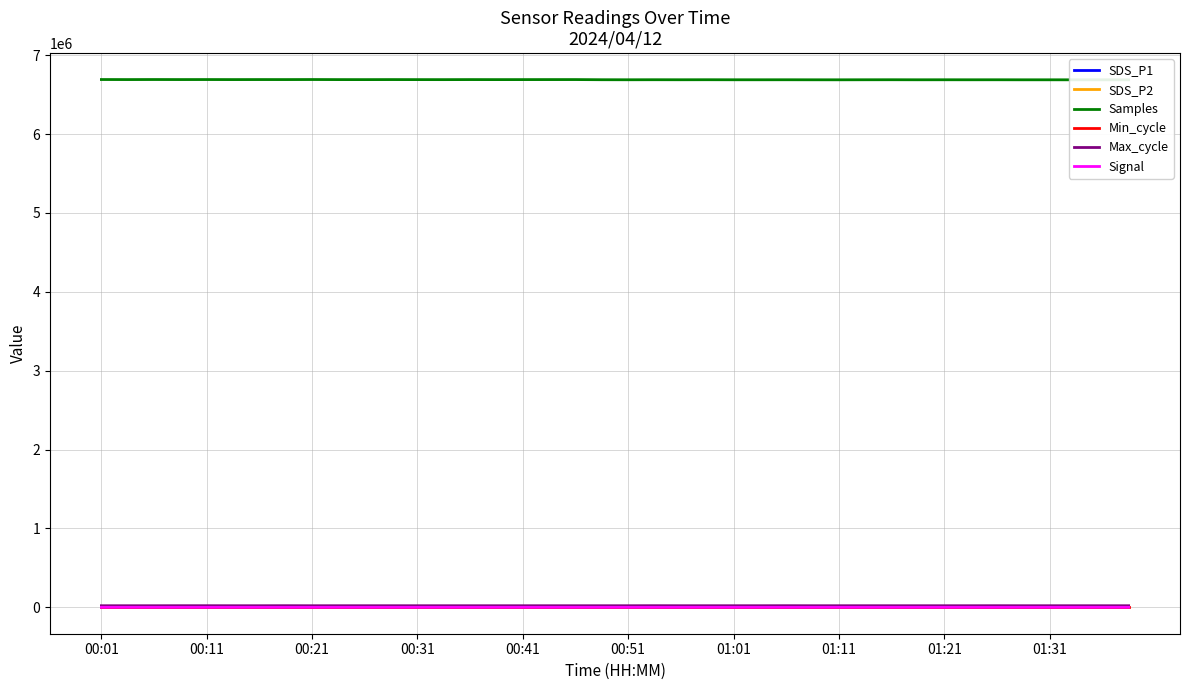

The value of SDS_P2 at 15 is 4.2. True or false?

True